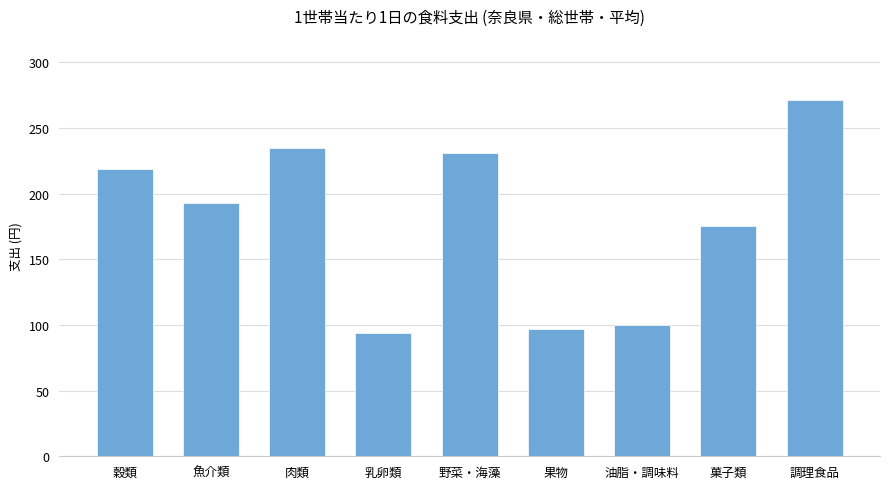

Which category has the lowest value across all series?

乳卵類